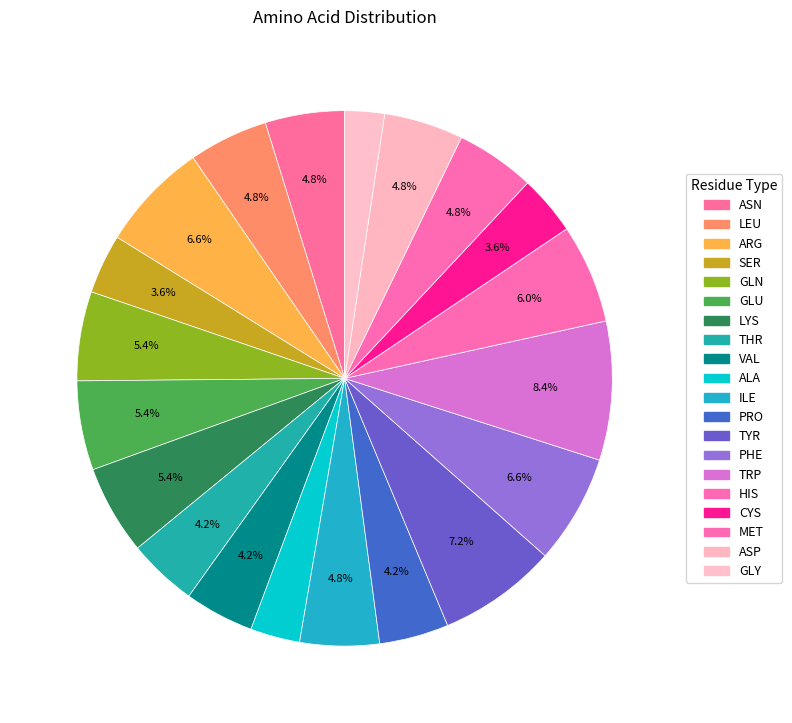

To the nearest percent, what is the difference between the largest and smallest slice percentages?

6%